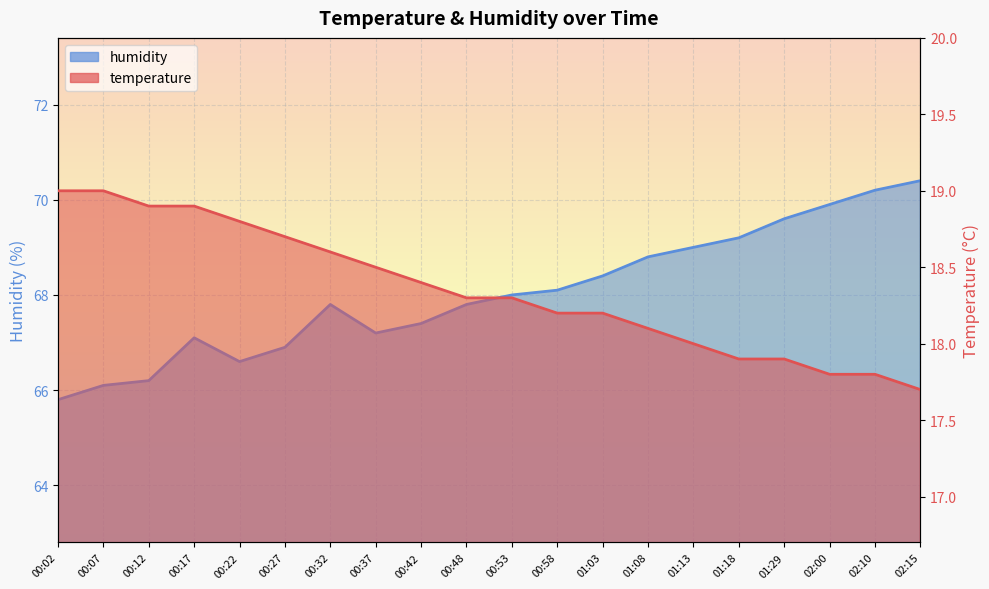

What is the average value of the humidity series?

68.0